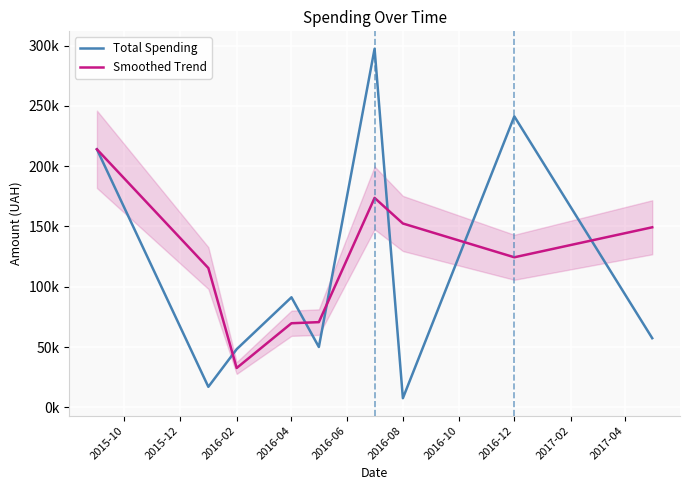

Which series has the largest total across all categories?

Smoothed Trend